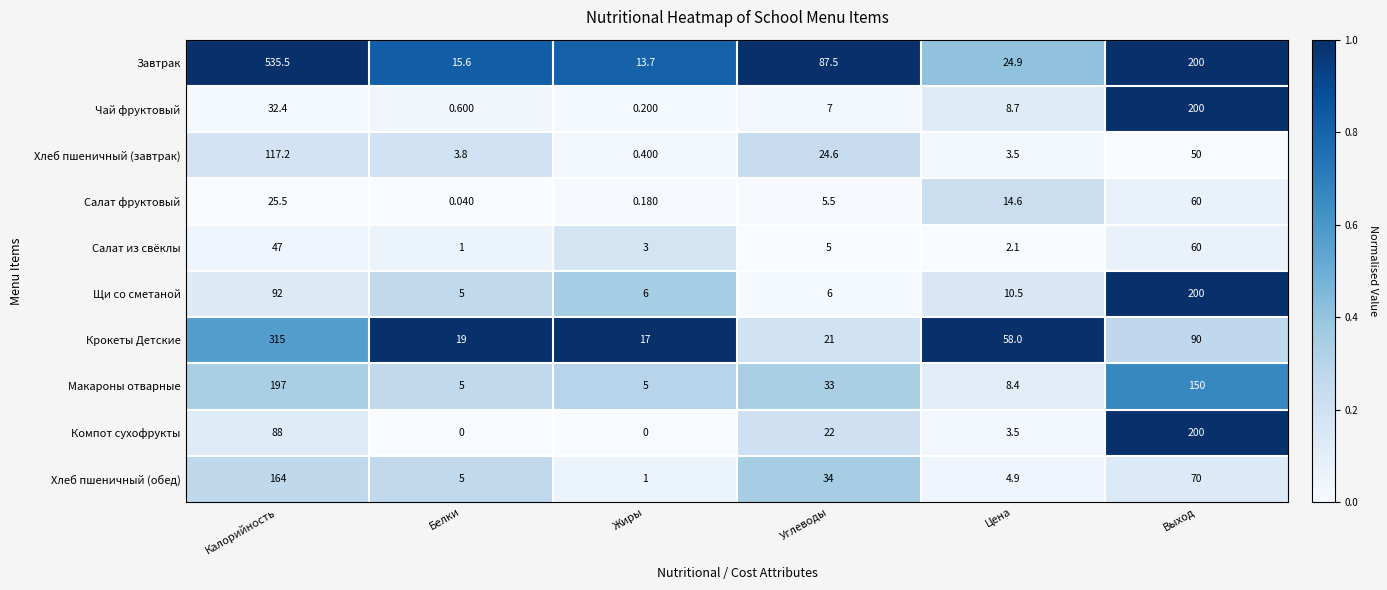

Which series has the largest range (max minus min)?

Завтрак